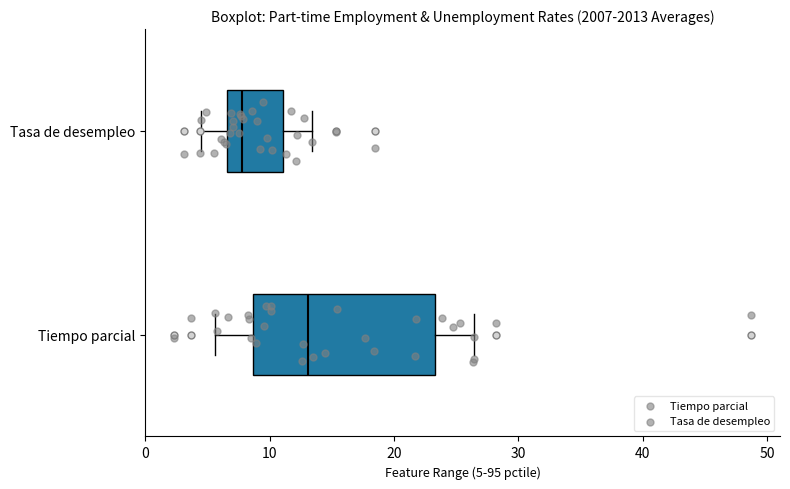

Which box's median line is the furthest to the right?

Tiempo parcial